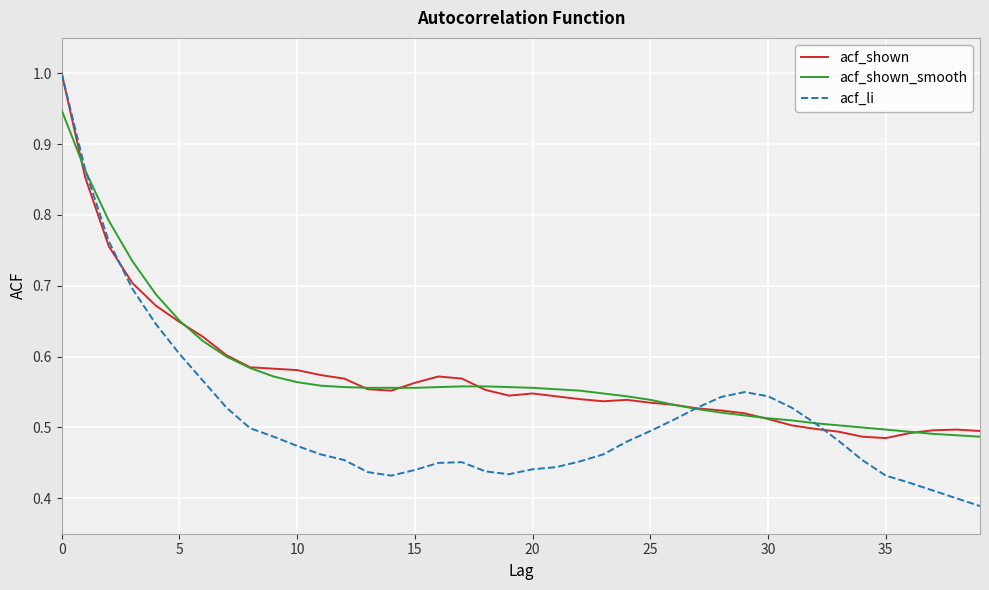

Count the acf_shown_smooth values in the range 0 to 1.

40